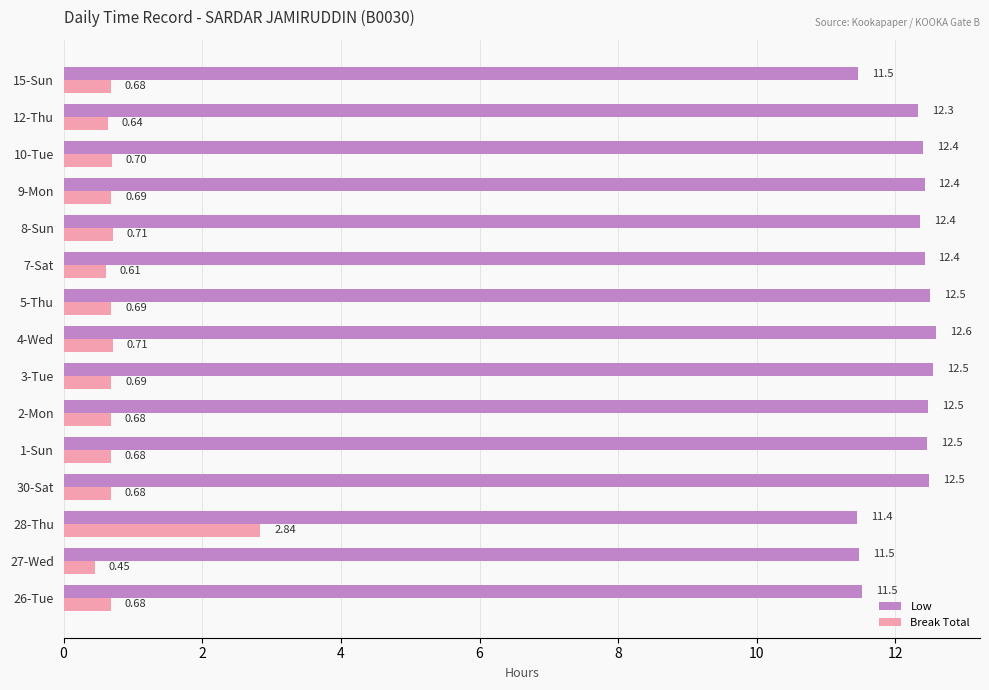

What is the spread (max minus min) of values at 15-Sun?

10.8